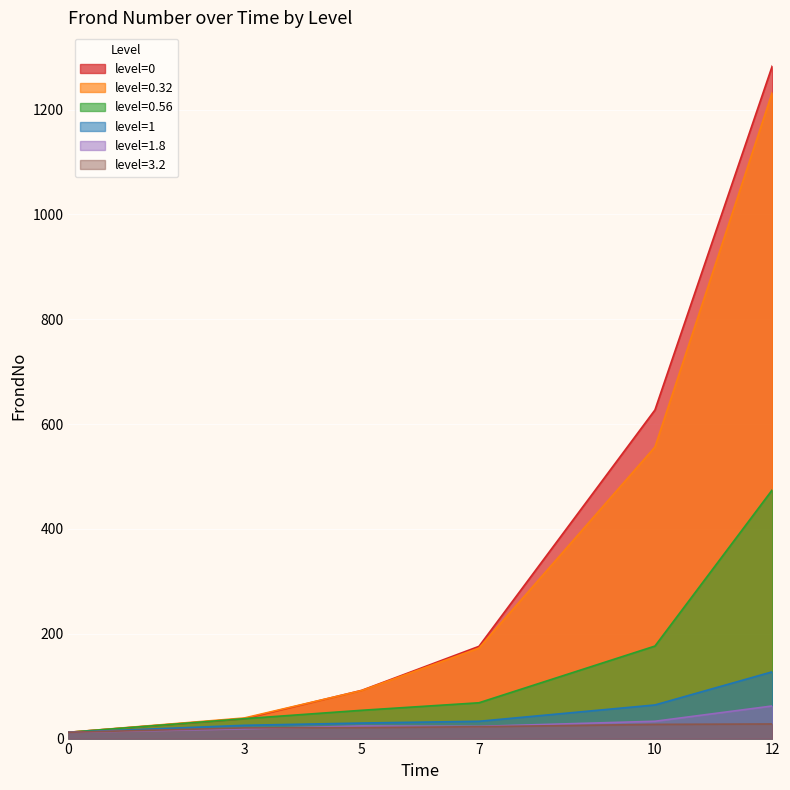

What is the minimum value shown in the chart?

12.0